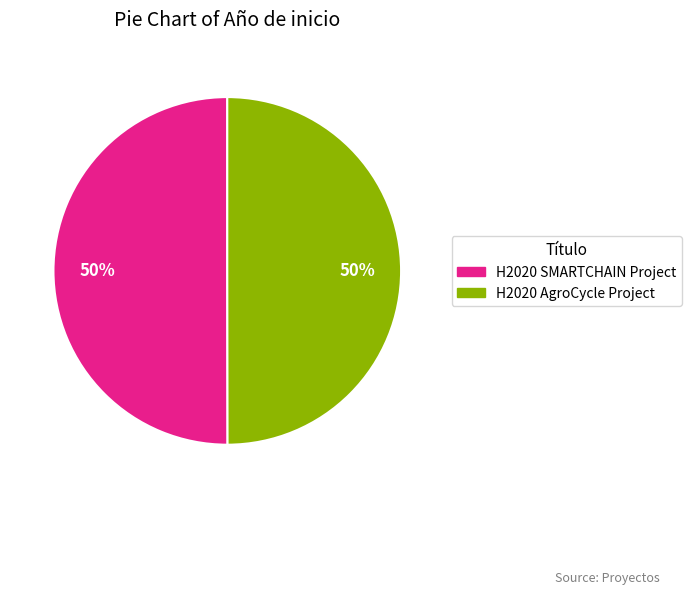

To the nearest percent, what percentage of the pie is H2020 SMARTCHAIN Project?

50%